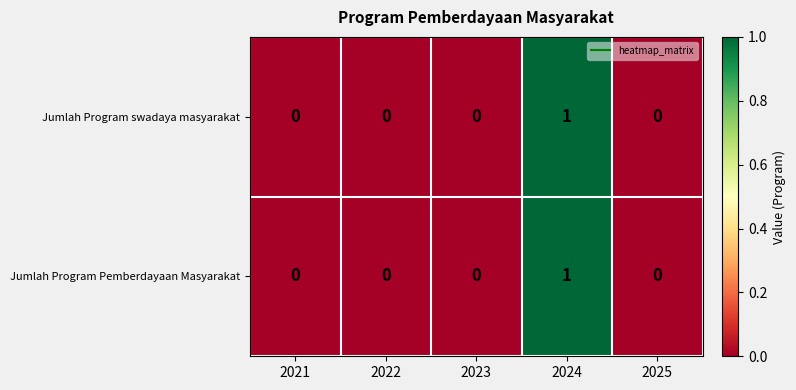

Count the number of data series in this chart.

2